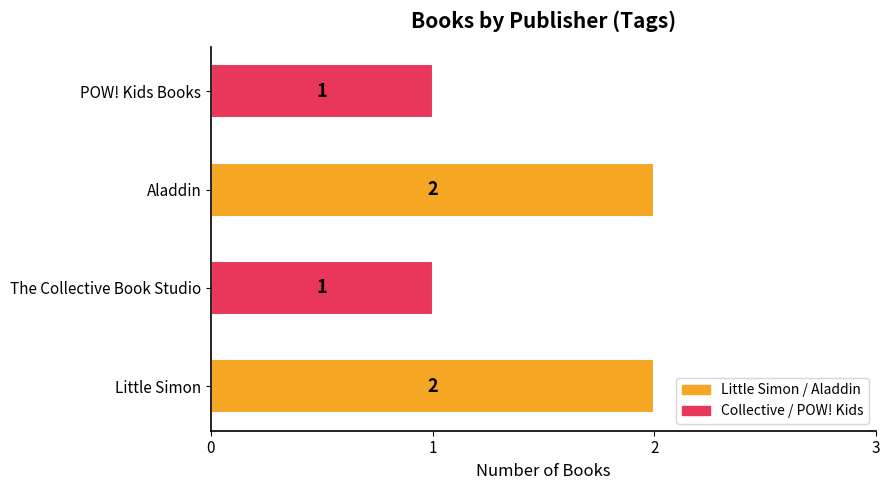

What is the minimum value shown in the chart?

1